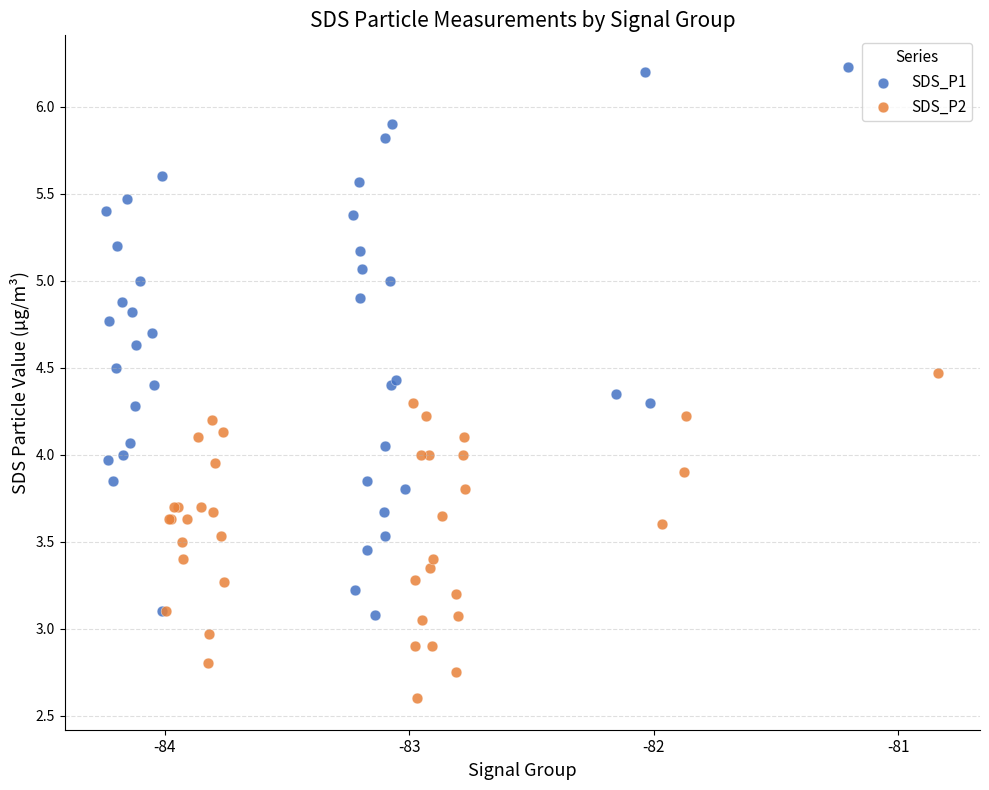

Which series has the largest Y range (max minus min)?

SDS_P1